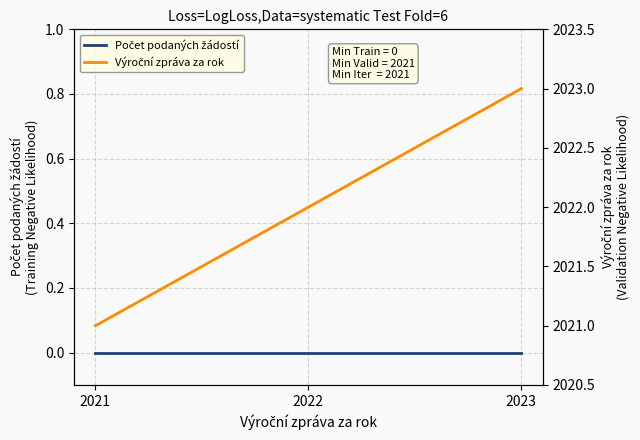

What are all the series names shown in the legend?

Počet podaných žádostí, Výroční zpráva za rok